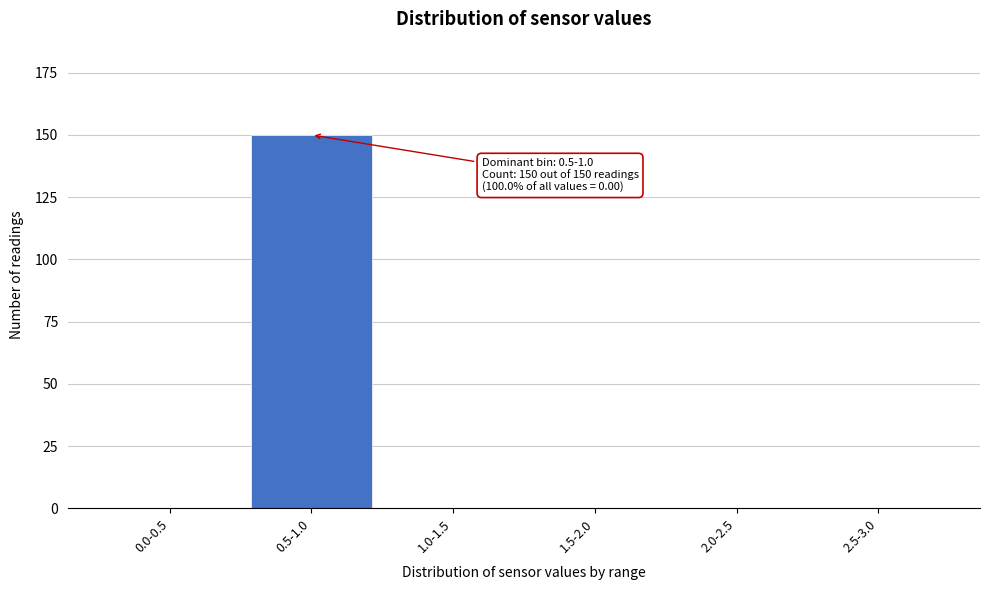

Reading left to right, what are all the values shown in this chart?

0.0-0.5=0	0.5-1.0=150	1.0-1.5=0	1.5-2.0=0	2.0-2.5=0	2.5-3.0=0